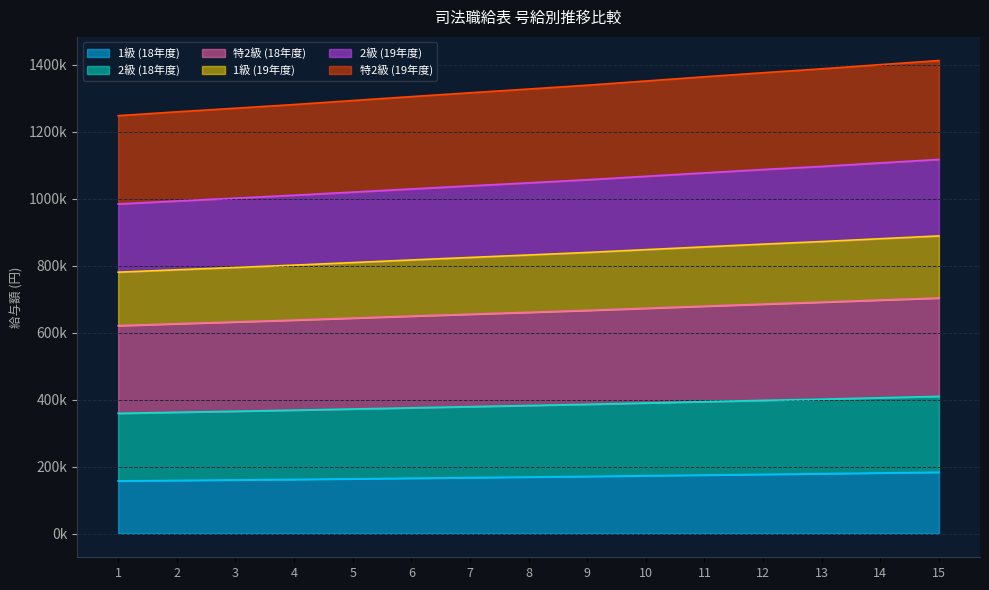

What is the minimum value shown in the chart?

157400